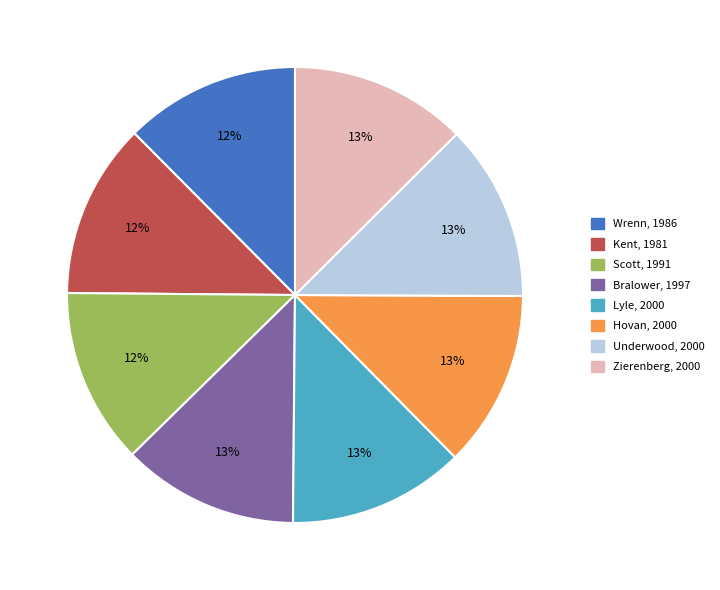

Approximately how many times larger is the value at Bralower, 1997 compared to Underwood, 2000?

1.0